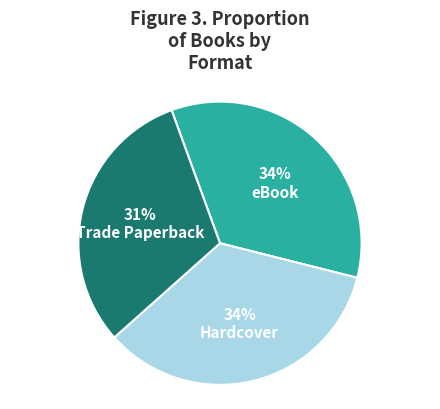

The Trade Paperback slice represents 20% of the pie. True or false?

False